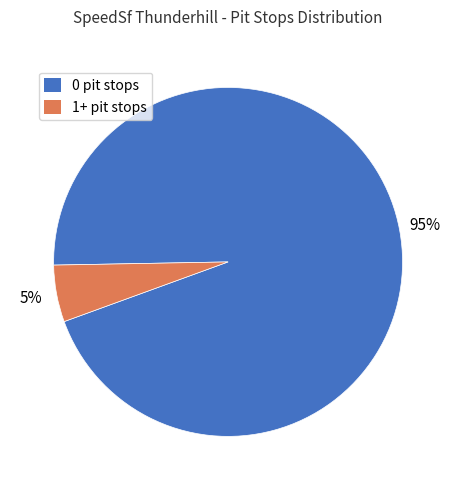

Do 0 pit stops and 1+ pit stops together represent more than half of the pie?

Yes